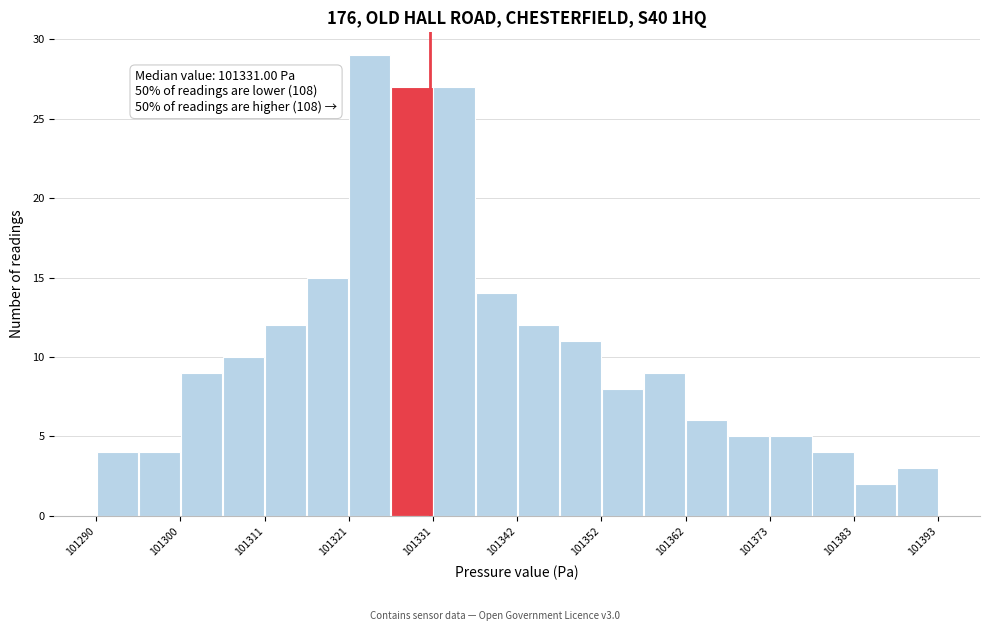

Read against the x-axis, roughly where is the centre of the tallest bar?

101324